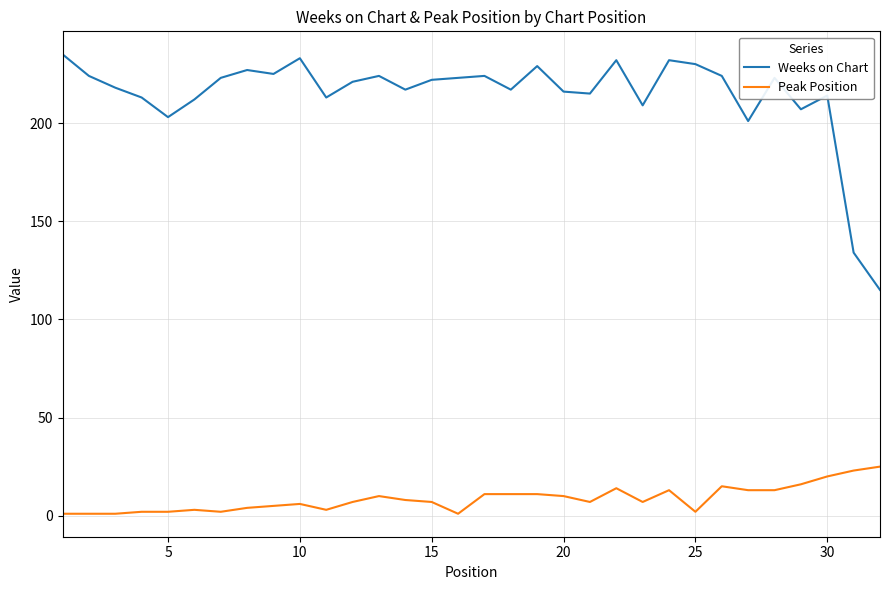

True or false: Peak Position and Weeks on Chart cross at least once.

False